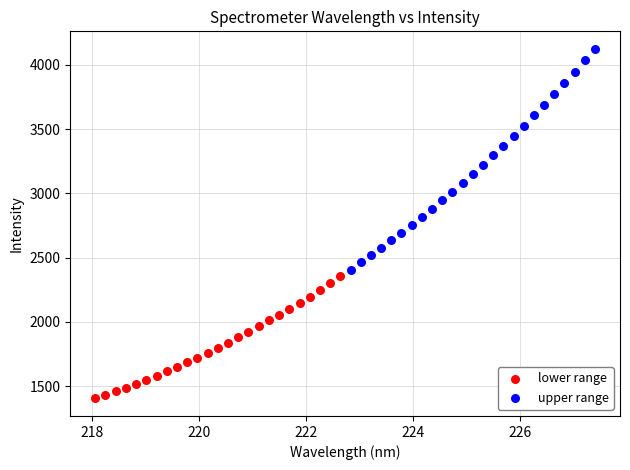

Which series has the widest spread of Y values?

upper range